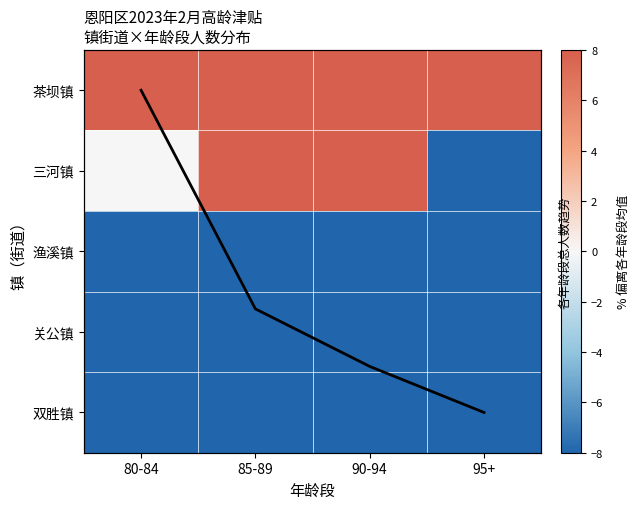

How many distinct data groups are displayed?

5